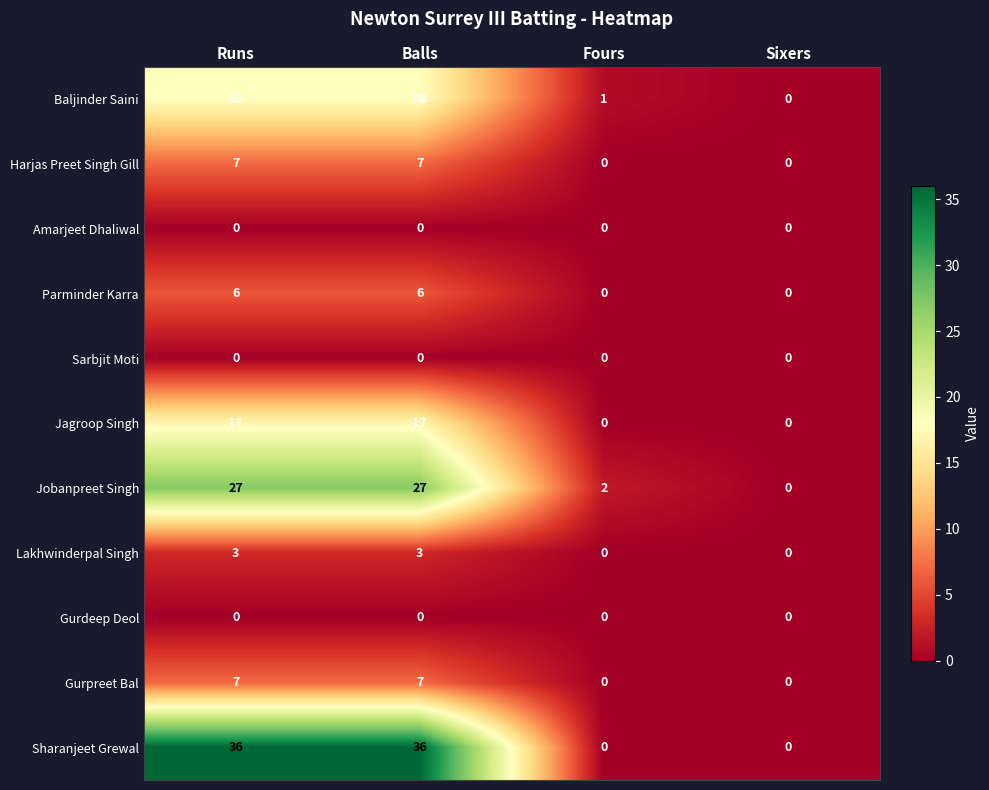

Which series has the widest spread of values?

Sharanjeet Grewal